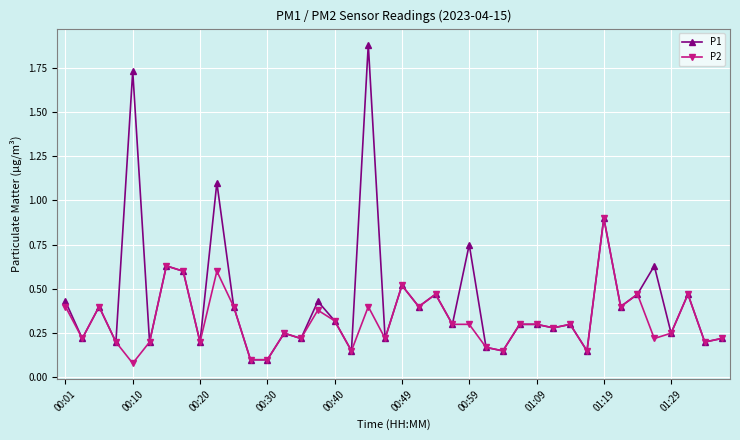

Which series has the widest spread of values?

P1